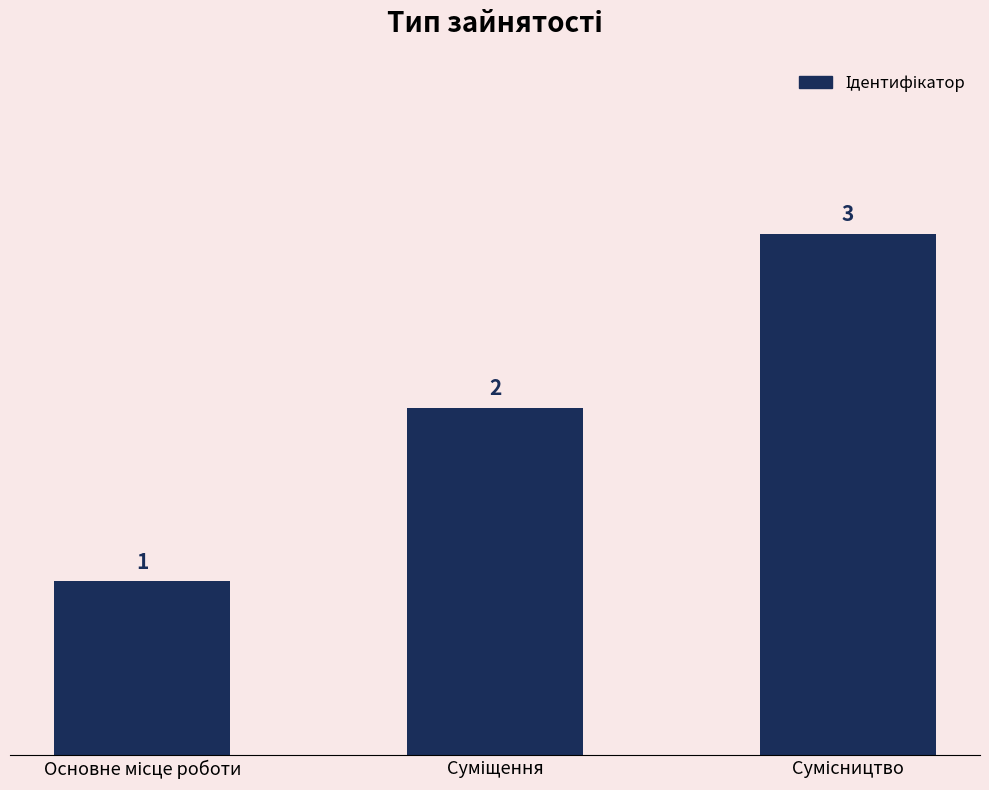

What is the value of the 3rd bar from the left?

3